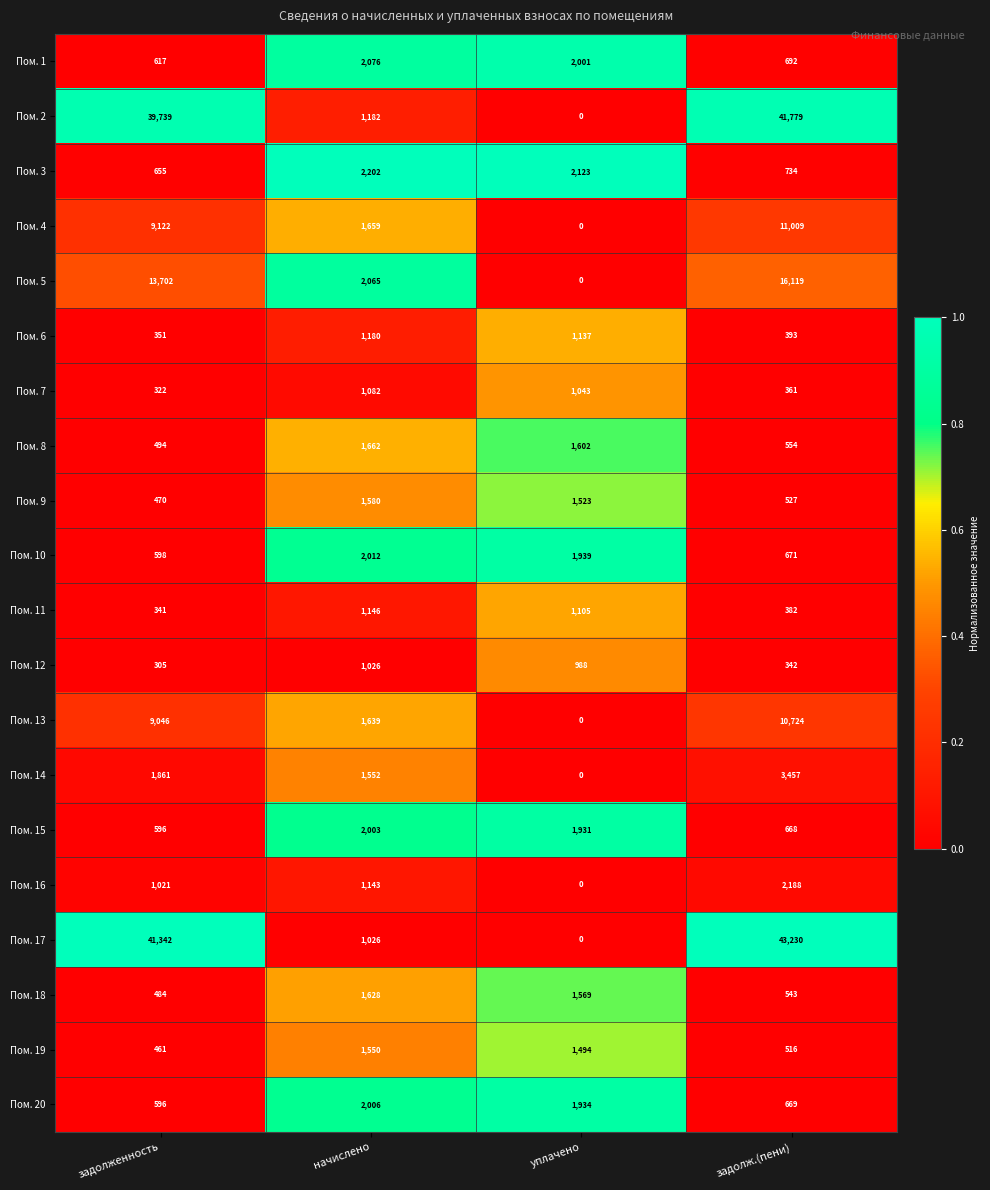

Is it true that Пом. 15 equals 596 at задолженность?

True